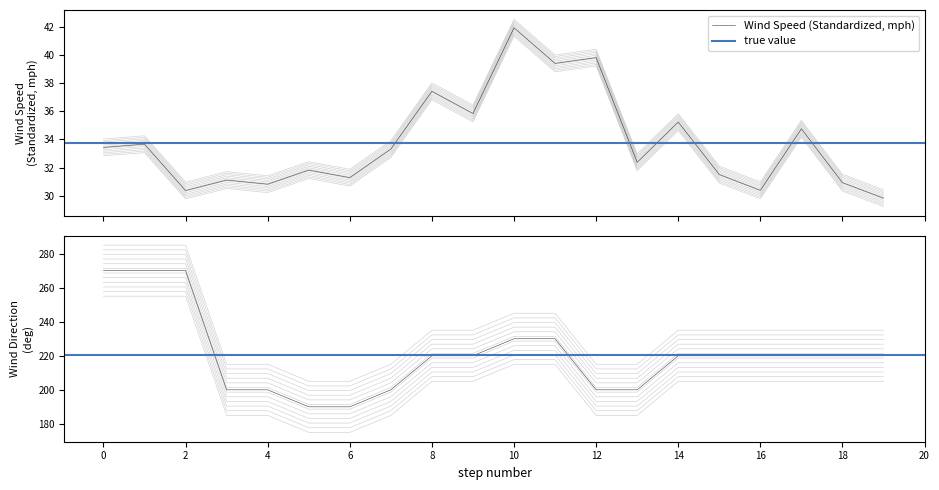

What is the sum of the Wind Speed (Raw, kt) values at 15 and 13?

62.7